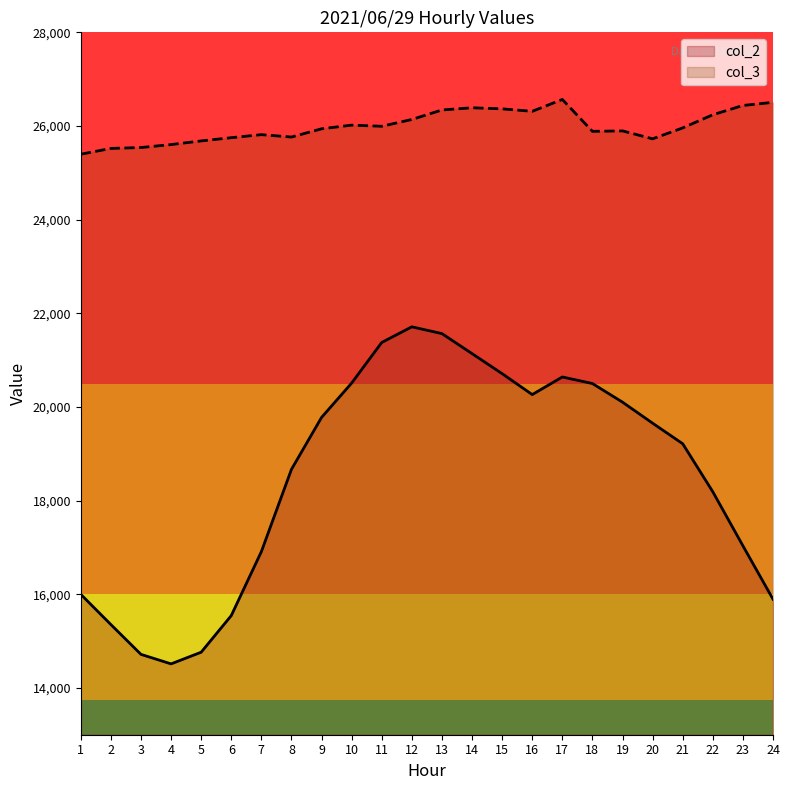

List the labels in order of col_3 value, largest first.

17, 24, 23, 14, 15, 13, 16, 22, 12, 10, 11, 21, 9, 19, 18, 7, 8, 6, 20, 5, 4, 3, 2, 1